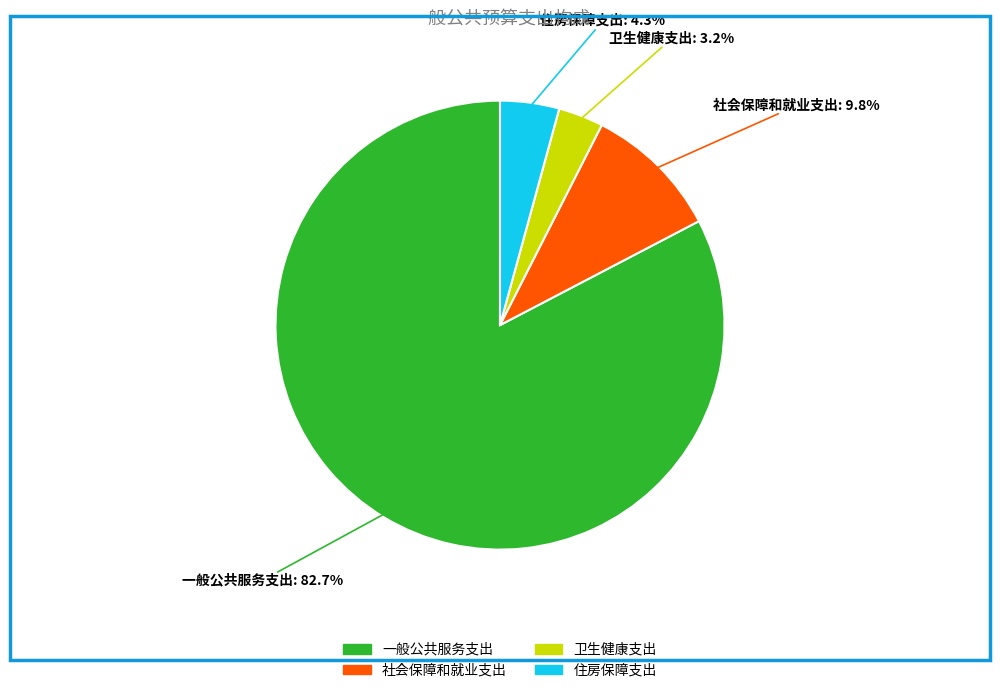

What is the largest slice in the pie chart?

一般公共服务支出